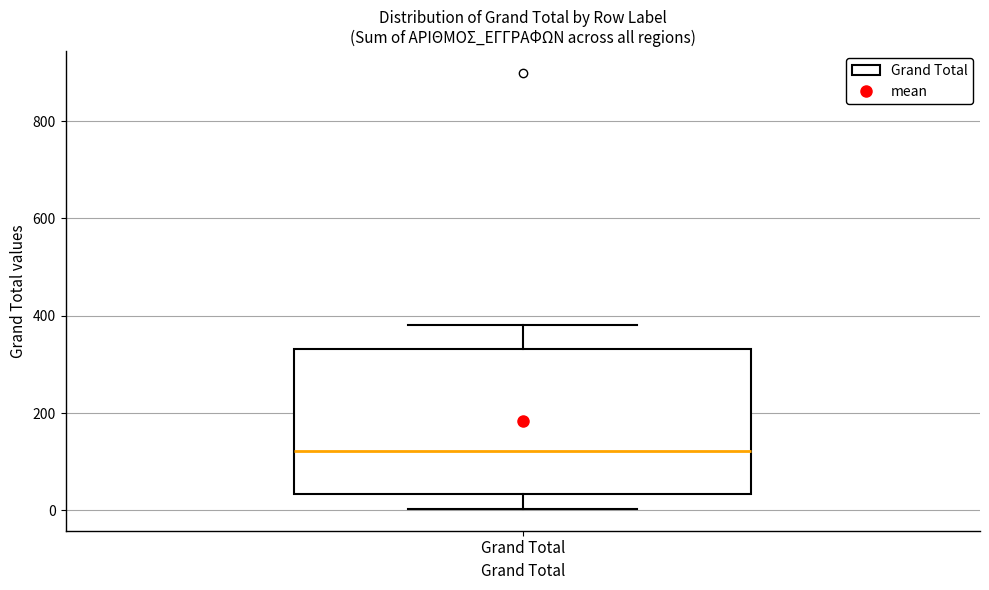

Transcribe this box plot: give where the median line is, the range the box spans, and where the two whiskers end, as read against the y-axis. The values are not printed on the chart, so give them approximately, as read against the axis.

median 120, box 40 to 340, whiskers 0 to 380